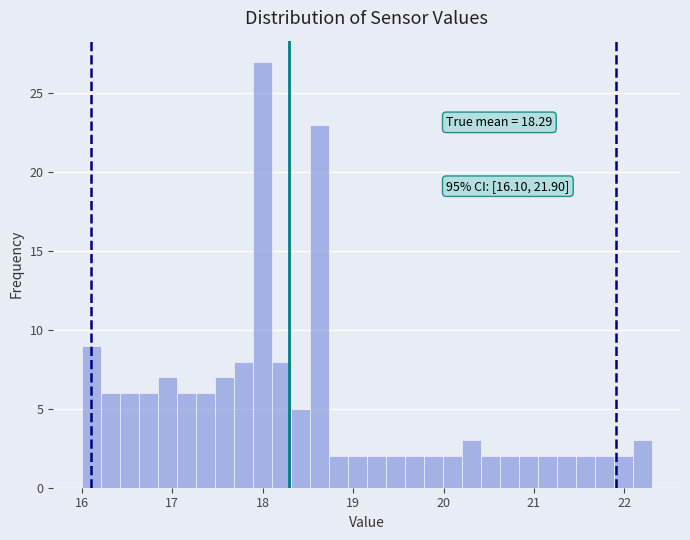

Read against the x-axis, roughly where is the centre of the tallest bar?

18.0